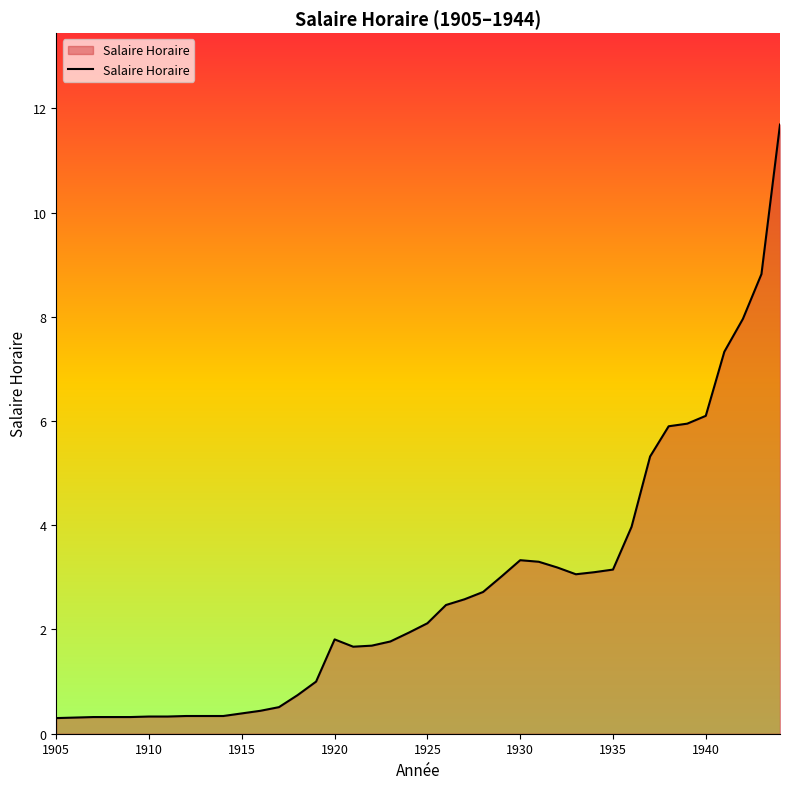

What is the difference between the maximum and minimum values?

11.4